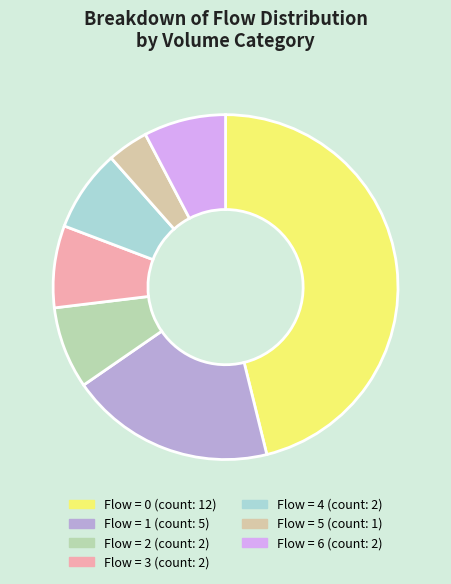

How many segments does this pie chart have?

7